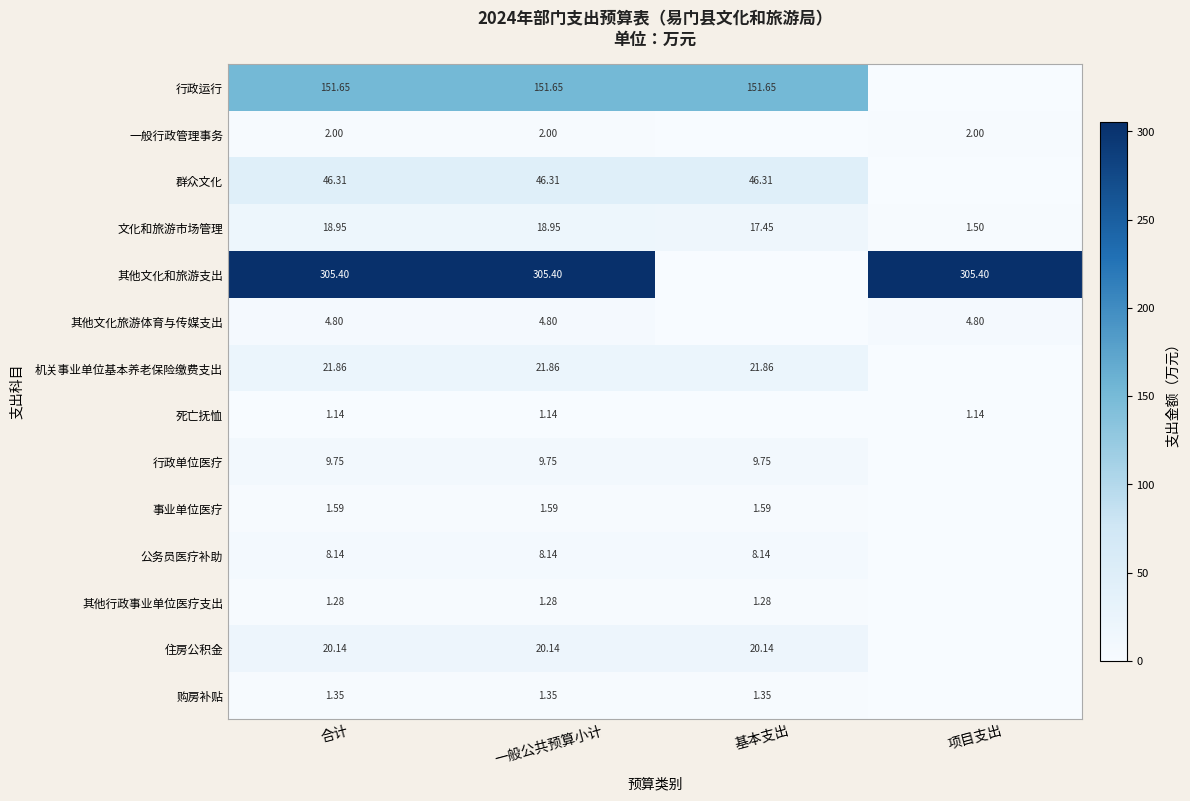

Is the value of 文化和旅游市场管理 at 项目支出 greater than the value of 机关事业单位基本养老保险缴费支出 at 合计?

No